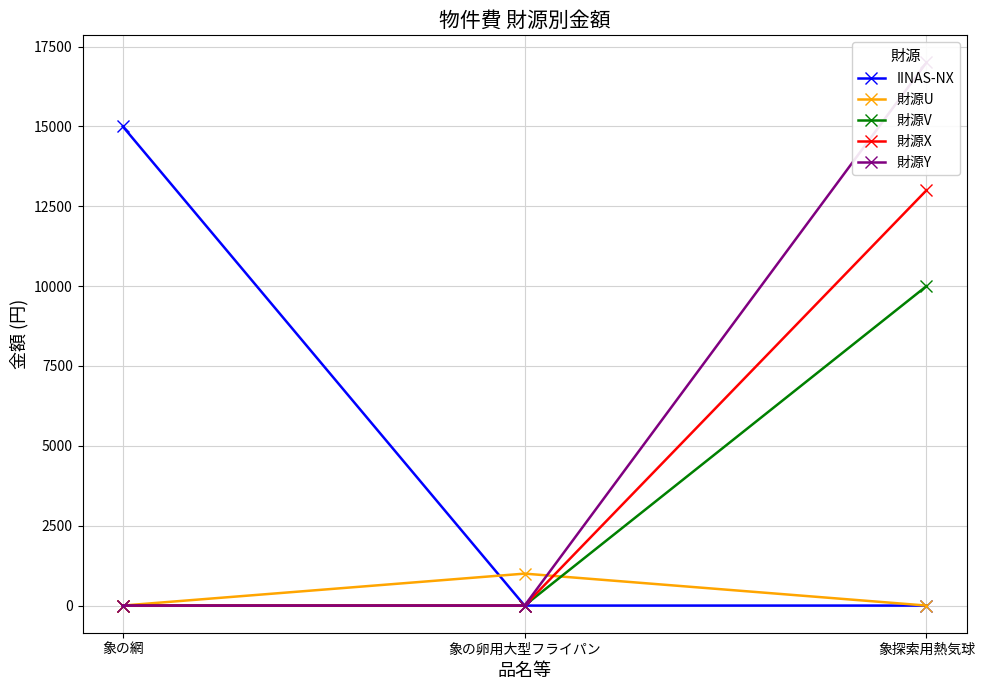

Which series changed the most between 象の網 and 象探索用熱気球?

財源Y